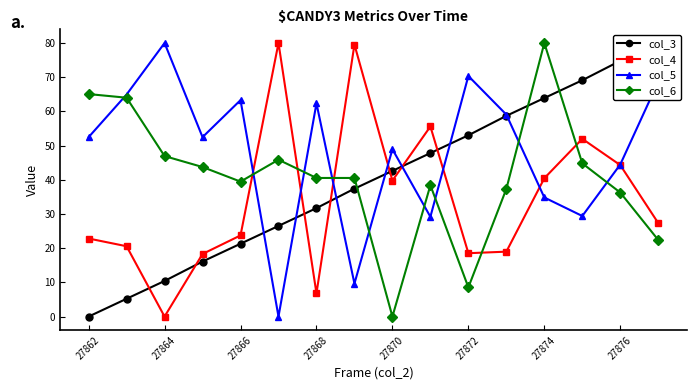

How many times do col_6 and col_5 cross each other?

9